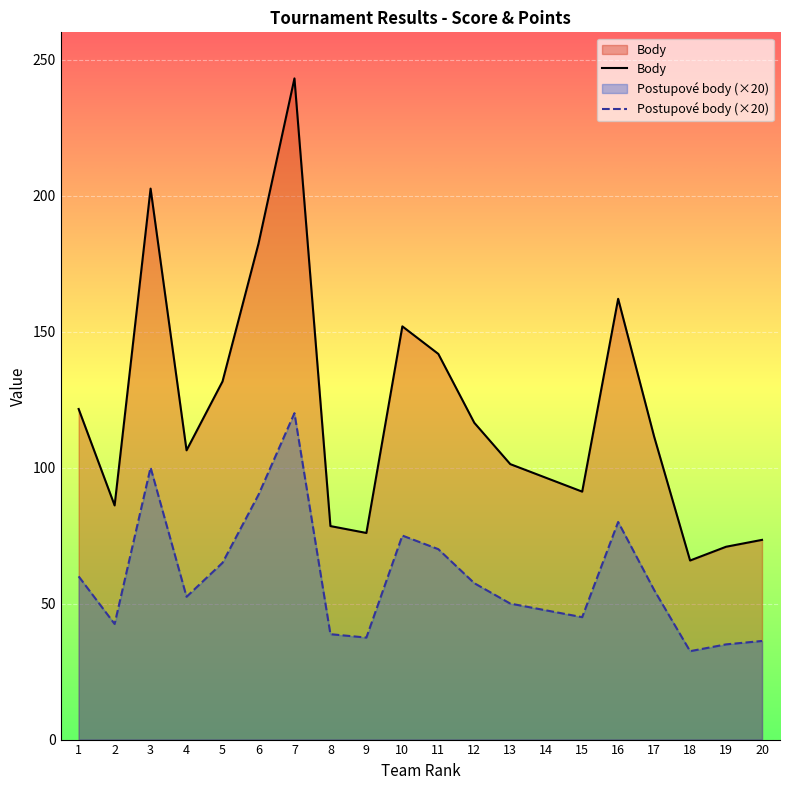

Which series has the widest spread of values?

Body